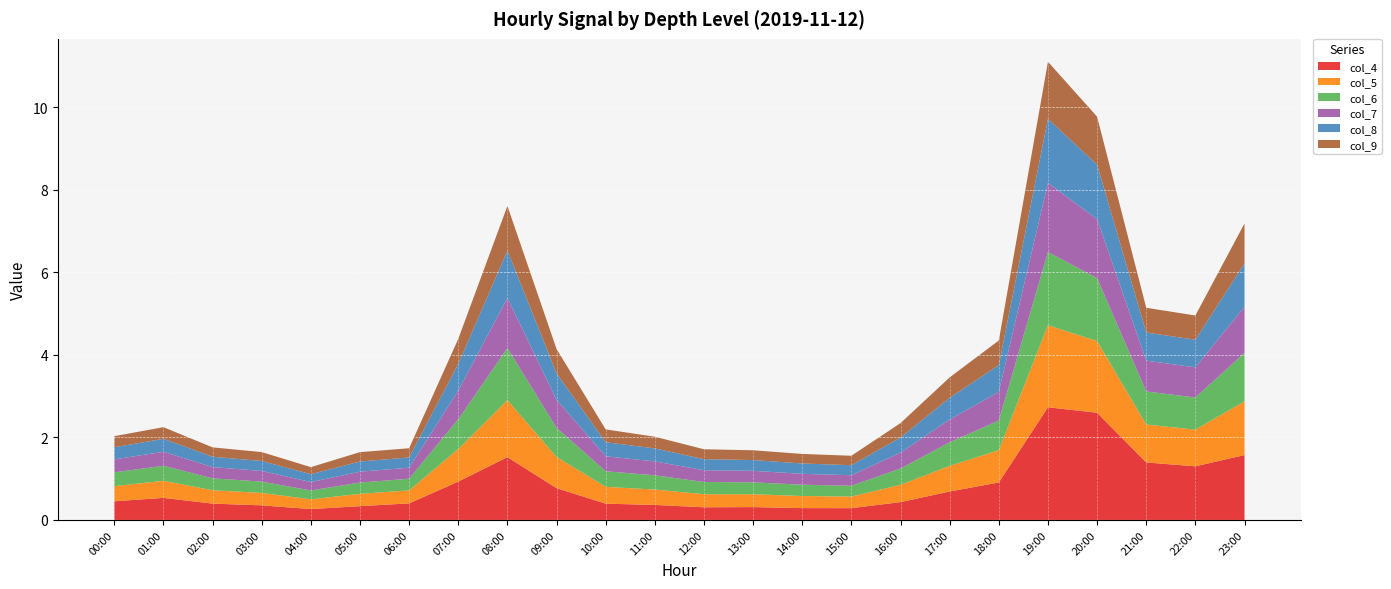

Reading left to right, what are all the values shown in this chart?

col_4: 00:00=0.5	01:00=0.5	02:00=0.4	03:00=0.4	04:00=0.3	05:00=0.3	06:00=0.4	07:00=0.9	08:00=1.5	09:00=0.8	10:00=0.4	11:00=0.4	12:00=0.3	13:00=0.3	14:00=0.3	15:00=0.3	16:00=0.4	17:00=0.7	18:00=0.9	19:00=2.7	20:00=2.6	21:00=1.4	22:00=1.3	23:00=1.6
col_5: 00:00=0.4	01:00=0.4	02:00=0.3	03:00=0.3	04:00=0.2	05:00=0.3	06:00=0.3	07:00=0.8	08:00=1.4	09:00=0.8	10:00=0.4	11:00=0.4	12:00=0.3	13:00=0.3	14:00=0.3	15:00=0.3	16:00=0.4	17:00=0.6	18:00=0.8	19:00=2.0	20:00=1.7	21:00=0.9	22:00=0.9	23:00=1.3
col_6: 00:00=0.3	01:00=0.4	02:00=0.3	03:00=0.3	04:00=0.2	05:00=0.3	06:00=0.3	07:00=0.7	08:00=1.3	09:00=0.7	10:00=0.4	11:00=0.3	12:00=0.3	13:00=0.3	14:00=0.3	15:00=0.3	16:00=0.4	17:00=0.6	18:00=0.7	19:00=1.8	20:00=1.5	21:00=0.8	22:00=0.8	23:00=1.2
col_7: 00:00=0.3	01:00=0.3	02:00=0.3	03:00=0.3	04:00=0.2	05:00=0.3	06:00=0.3	07:00=0.7	08:00=1.2	09:00=0.7	10:00=0.4	11:00=0.3	12:00=0.3	13:00=0.3	14:00=0.3	15:00=0.3	16:00=0.4	17:00=0.6	18:00=0.7	19:00=1.7	20:00=1.4	21:00=0.7	22:00=0.7	23:00=1.1
col_8: 00:00=0.3	01:00=0.3	02:00=0.3	03:00=0.2	04:00=0.2	05:00=0.2	06:00=0.2	07:00=0.7	08:00=1.1	09:00=0.6	10:00=0.3	11:00=0.3	12:00=0.3	13:00=0.3	14:00=0.3	15:00=0.2	16:00=0.4	17:00=0.5	18:00=0.6	19:00=1.6	20:00=1.3	21:00=0.7	22:00=0.7	23:00=1.1
col_9: 00:00=0.3	01:00=0.3	02:00=0.2	03:00=0.2	04:00=0.2	05:00=0.2	06:00=0.2	07:00=0.6	08:00=1.1	09:00=0.6	10:00=0.3	11:00=0.3	12:00=0.2	13:00=0.2	14:00=0.2	15:00=0.2	16:00=0.3	17:00=0.5	18:00=0.6	19:00=1.4	20:00=1.2	21:00=0.6	22:00=0.6	23:00=1.0